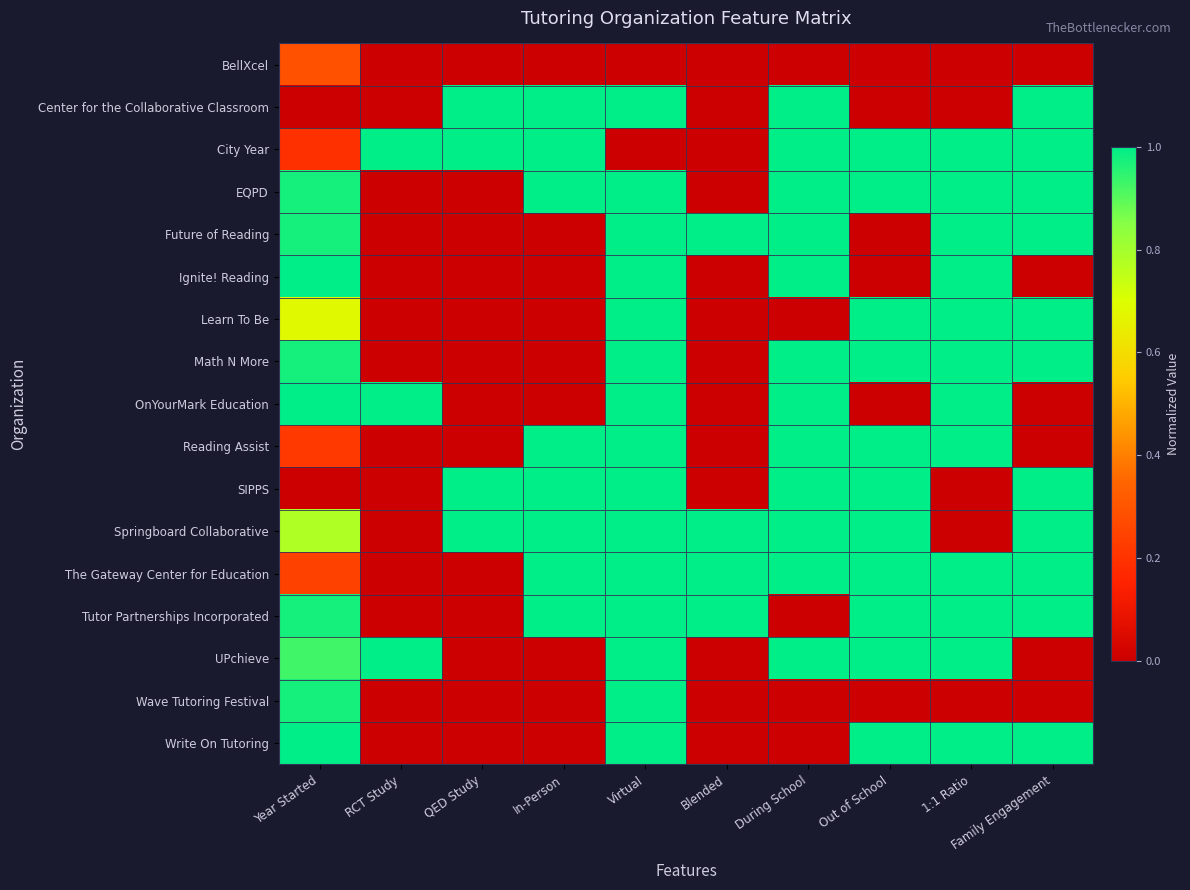

Reading right to left, extract all data points from this chart.

BellXcel: Family Engagement=0.0	1:1 Ratio=0.0	Out of School=0.0	During School=0.0	Blended=0.0	Virtual=0.0	In-Person=0.0	QED Study=0.0	RCT Study=0.0	Year Started=0.3
Center for the Collaborative Classroom: Family Engagement=1.0	1:1 Ratio=0.0	Out of School=0.0	During School=1.0	Blended=0.0	Virtual=1.0	In-Person=1.0	QED Study=1.0	RCT Study=0.0	Year Started=0.0
City Year: Family Engagement=1.0	1:1 Ratio=1.0	Out of School=1.0	During School=1.0	Blended=0.0	Virtual=0.0	In-Person=1.0	QED Study=1.0	RCT Study=1.0	Year Started=0.2
EQPD: Family Engagement=1.0	1:1 Ratio=1.0	Out of School=1.0	During School=1.0	Blended=0.0	Virtual=1.0	In-Person=1.0	QED Study=0.0	RCT Study=0.0	Year Started=1.0
Future of Reading: Family Engagement=1.0	1:1 Ratio=1.0	Out of School=0.0	During School=1.0	Blended=1.0	Virtual=1.0	In-Person=0.0	QED Study=0.0	RCT Study=0.0	Year Started=1.0
Ignite! Reading: Family Engagement=0.0	1:1 Ratio=1.0	Out of School=0.0	During School=1.0	Blended=0.0	Virtual=1.0	In-Person=0.0	QED Study=0.0	RCT Study=0.0	Year Started=1.0
Learn To Be: Family Engagement=1.0	1:1 Ratio=1.0	Out of School=1.0	During School=0.0	Blended=0.0	Virtual=1.0	In-Person=0.0	QED Study=0.0	RCT Study=0.0	Year Started=0.7
Math N More: Family Engagement=1.0	1:1 Ratio=1.0	Out of School=1.0	During School=1.0	Blended=0.0	Virtual=1.0	In-Person=0.0	QED Study=0.0	RCT Study=0.0	Year Started=1.0
OnYourMark Education: Family Engagement=0.0	1:1 Ratio=1.0	Out of School=0.0	During School=1.0	Blended=0.0	Virtual=1.0	In-Person=0.0	QED Study=0.0	RCT Study=1.0	Year Started=1.0
Reading Assist: Family Engagement=0.0	1:1 Ratio=1.0	Out of School=1.0	During School=1.0	Blended=0.0	Virtual=1.0	In-Person=1.0	QED Study=0.0	RCT Study=0.0	Year Started=0.2
SIPPS: Family Engagement=1.0	1:1 Ratio=0.0	Out of School=1.0	During School=1.0	Blended=0.0	Virtual=1.0	In-Person=1.0	QED Study=1.0	RCT Study=0.0	Year Started=0.0
Springboard Collaborative: Family Engagement=1.0	1:1 Ratio=0.0	Out of School=1.0	During School=1.0	Blended=1.0	Virtual=1.0	In-Person=1.0	QED Study=1.0	RCT Study=0.0	Year Started=0.8
The Gateway Center for Education: Family Engagement=1.0	1:1 Ratio=1.0	Out of School=1.0	During School=1.0	Blended=1.0	Virtual=1.0	In-Person=1.0	QED Study=0.0	RCT Study=0.0	Year Started=0.2
Tutor Partnerships Incorporated: Family Engagement=1.0	1:1 Ratio=1.0	Out of School=1.0	During School=0.0	Blended=1.0	Virtual=1.0	In-Person=1.0	QED Study=0.0	RCT Study=0.0	Year Started=1.0
UPchieve: Family Engagement=0.0	1:1 Ratio=1.0	Out of School=1.0	During School=1.0	Blended=0.0	Virtual=1.0	In-Person=0.0	QED Study=0.0	RCT Study=1.0	Year Started=0.9
Wave Tutoring Festival: Family Engagement=0.0	1:1 Ratio=0.0	Out of School=0.0	During School=0.0	Blended=0.0	Virtual=1.0	In-Person=0.0	QED Study=0.0	RCT Study=0.0	Year Started=1.0
Write On Tutoring: Family Engagement=1.0	1:1 Ratio=1.0	Out of School=1.0	During School=0.0	Blended=0.0	Virtual=1.0	In-Person=0.0	QED Study=0.0	RCT Study=0.0	Year Started=1.0